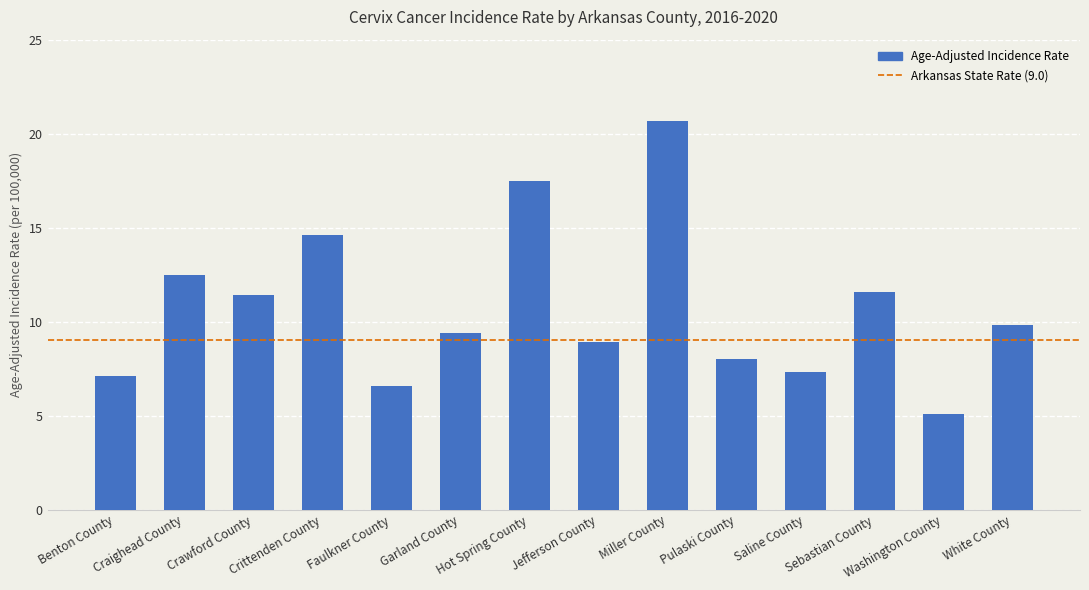

Which category has the highest value across all series?

Miller County